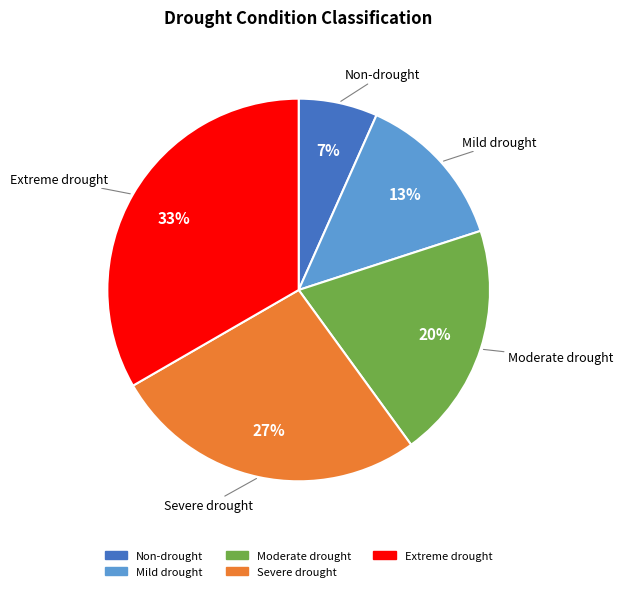

True or false: Extreme drought accounts for 26% of the total.

False